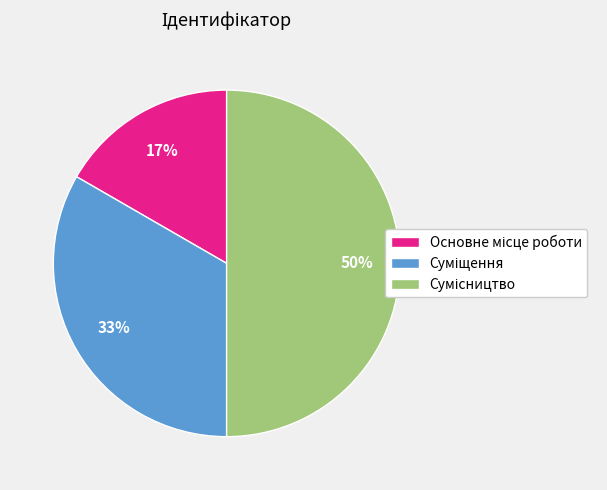

To the nearest percent, what is the difference between the largest and smallest slice percentages?

33%